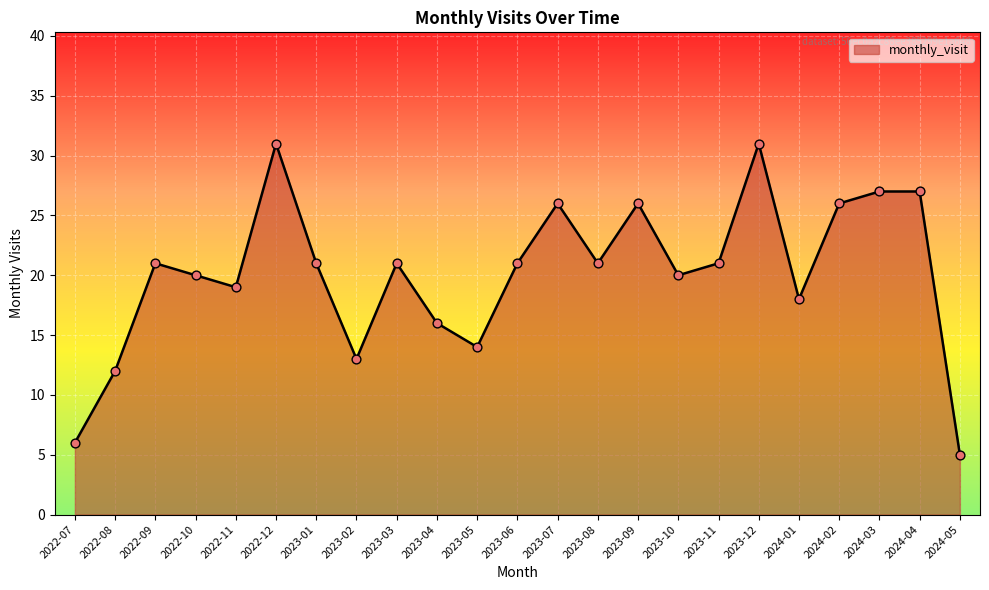

What is the change in value from 2022-07 to 2023-04?

+10